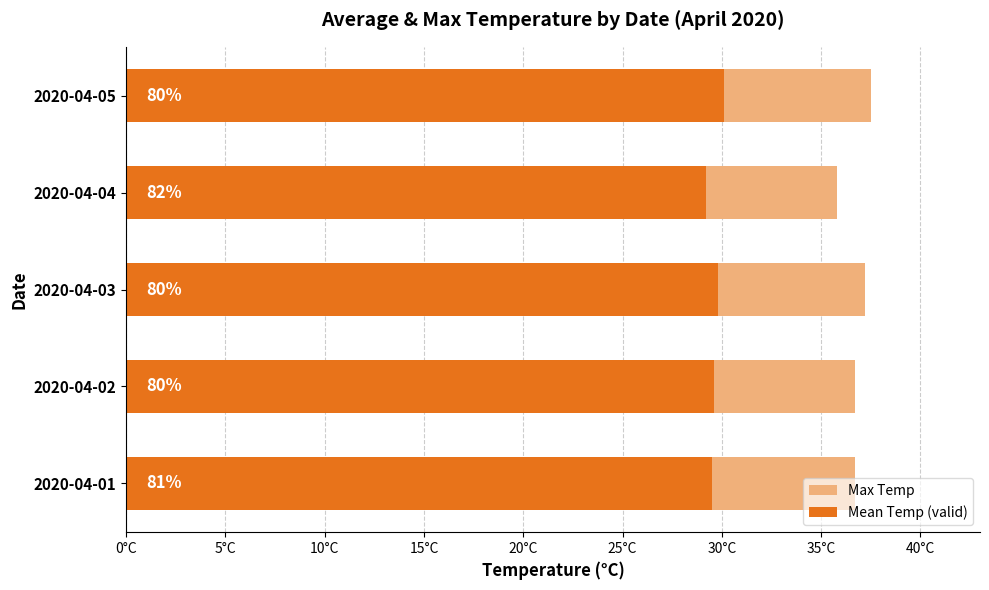

Rank the series by their maximum value, from lowest to highest.

Mean Temp (valid), Max Temp